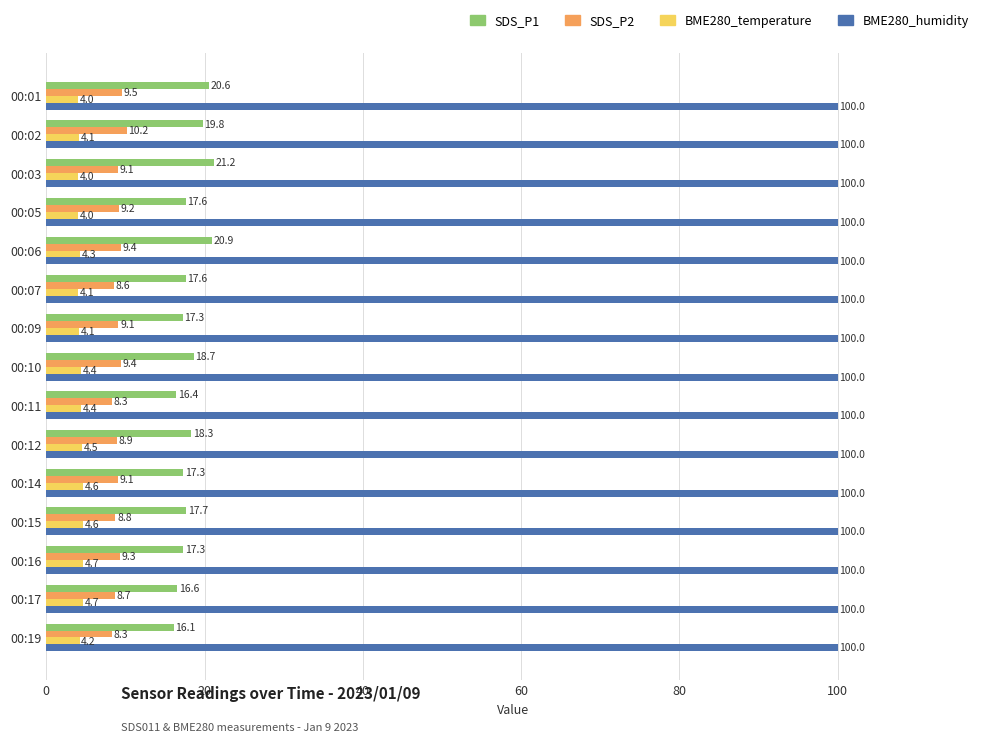

What is the smallest value displayed?

4.0